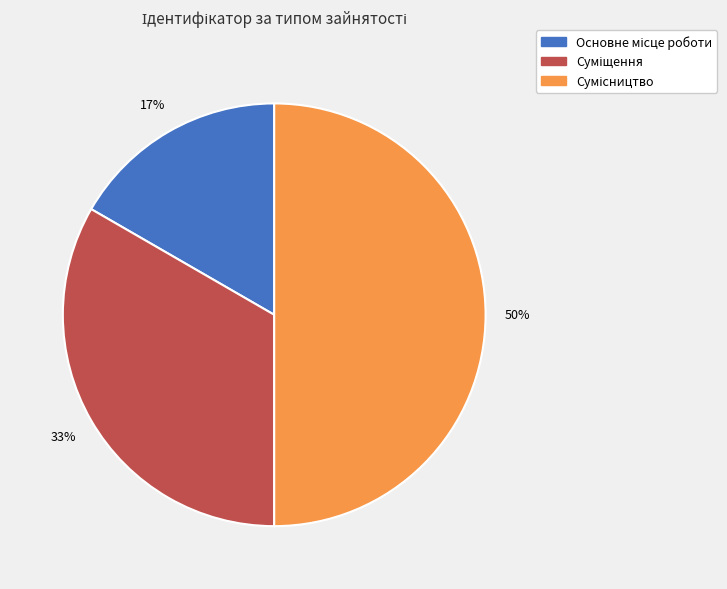

To the nearest percent, what is the average slice percentage?

33%